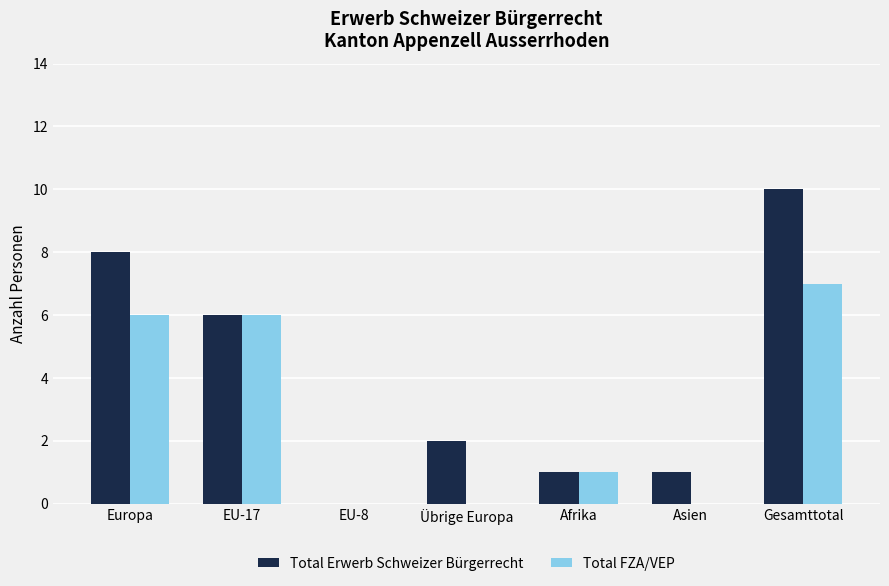

Where is Total Erwerb Schweizer Bürgerrecht nearest to the value 5?

EU-17